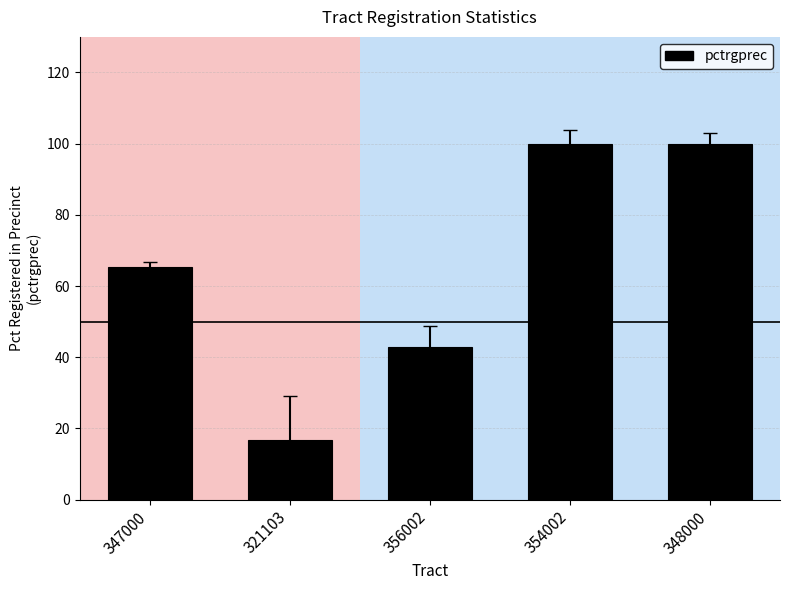

What is the approximate value at 321103?

16.7